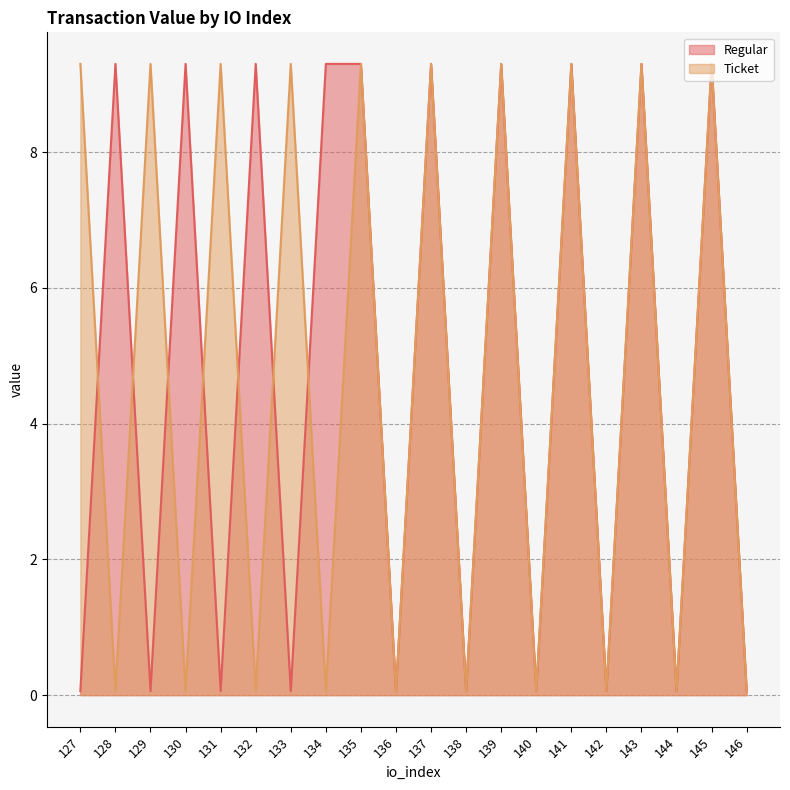

Does the chart have visible grid lines?

Yes